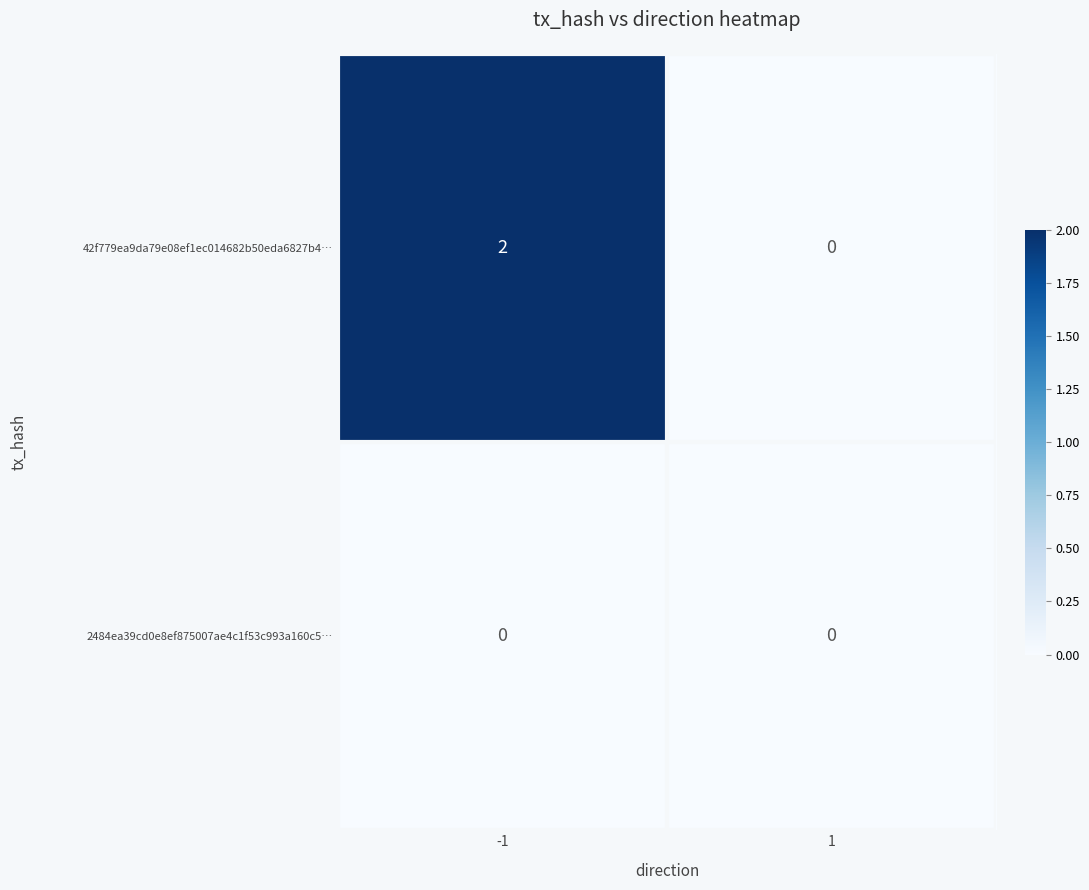

What is the difference between the highest and lowest values at -1?

2